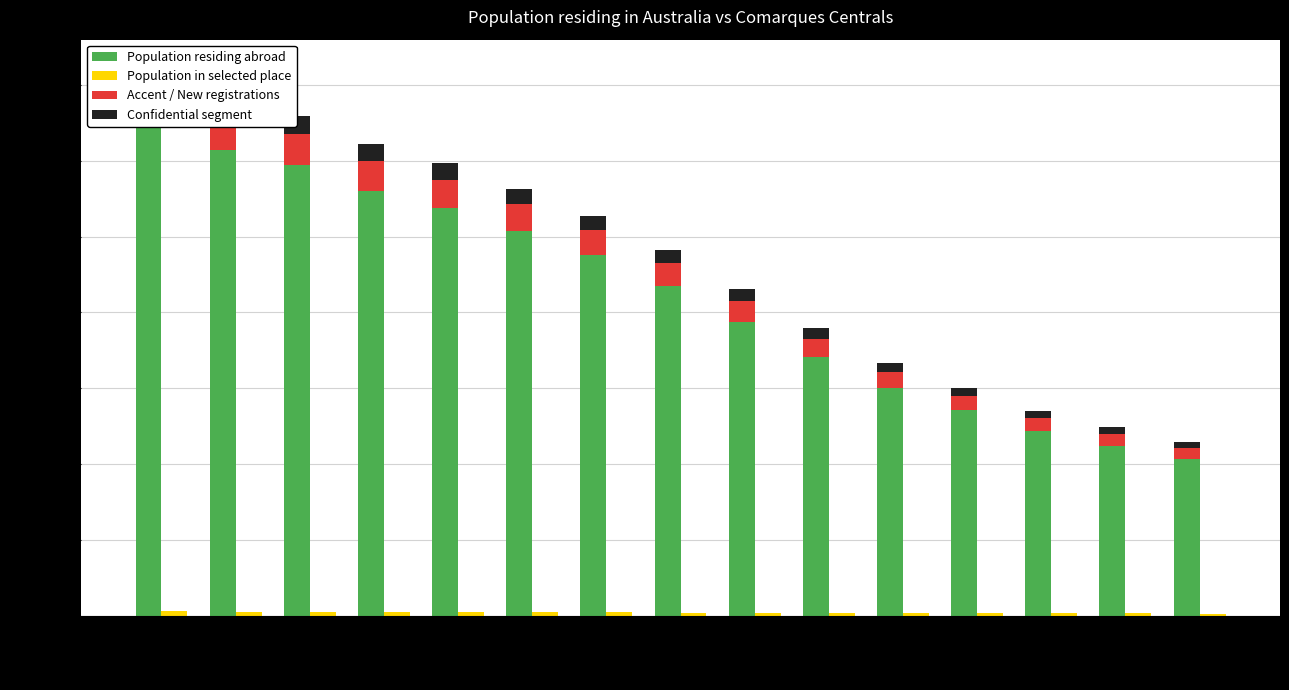

The value of Population residing abroad at 2014 is 12928. True or false?

False